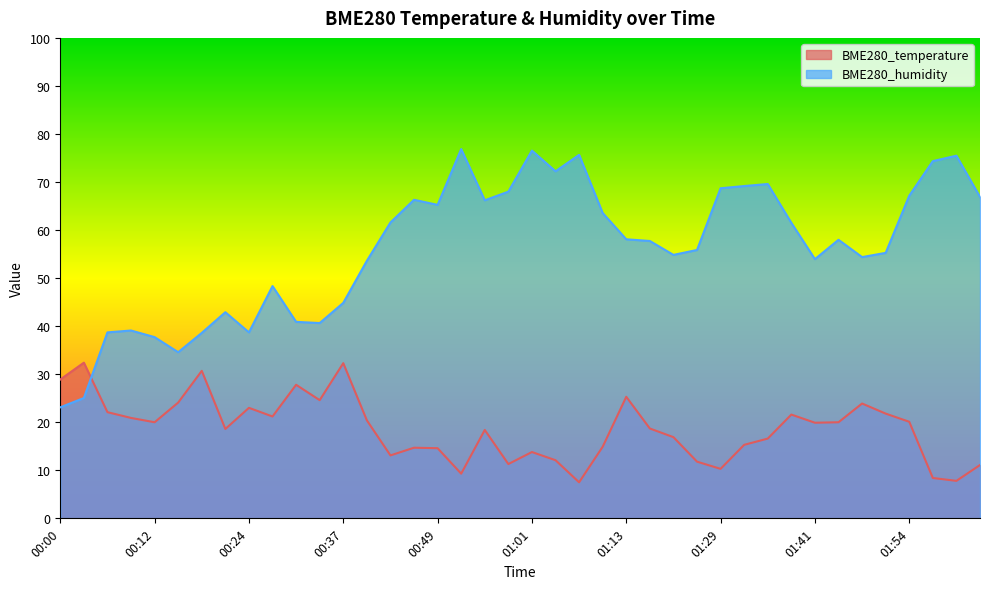

How many times do BME280_humidity and BME280_temperature cross each other?

1